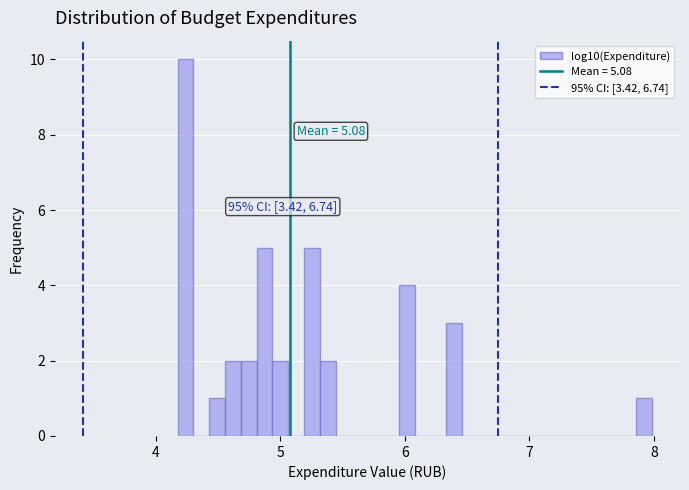

Around what value on the x-axis is the tallest bar? Give the approximate position of its centre, as read against the axis.

4.2